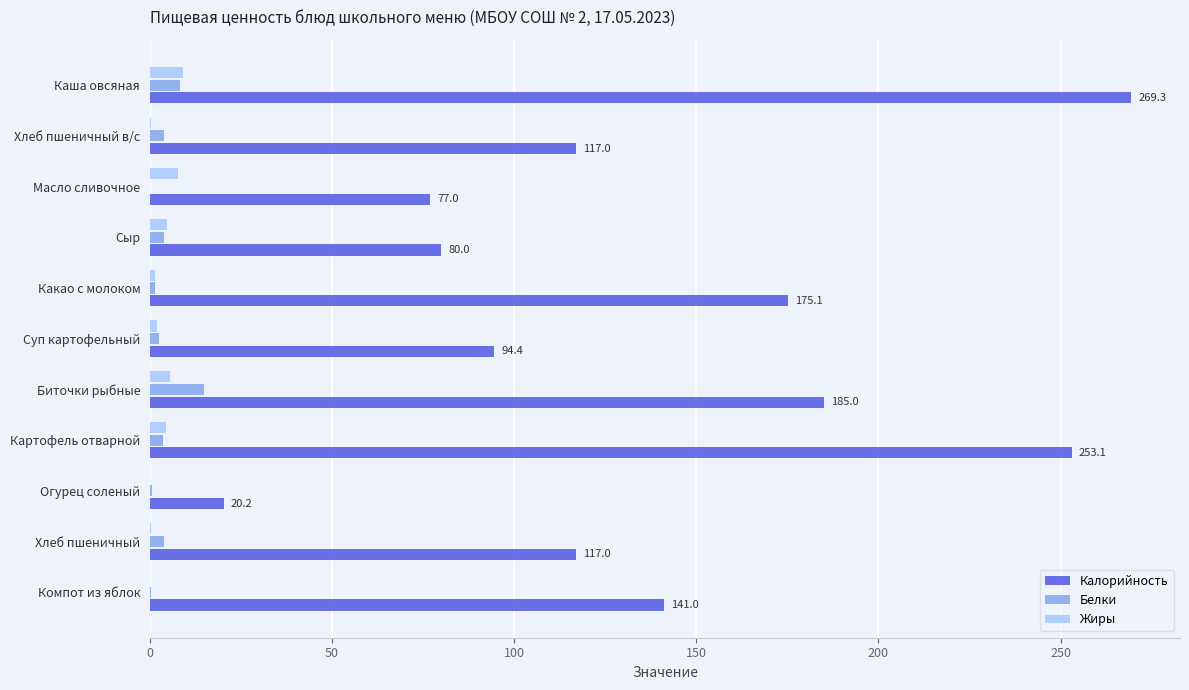

What is the sum of all Калорийность values?

1529.1